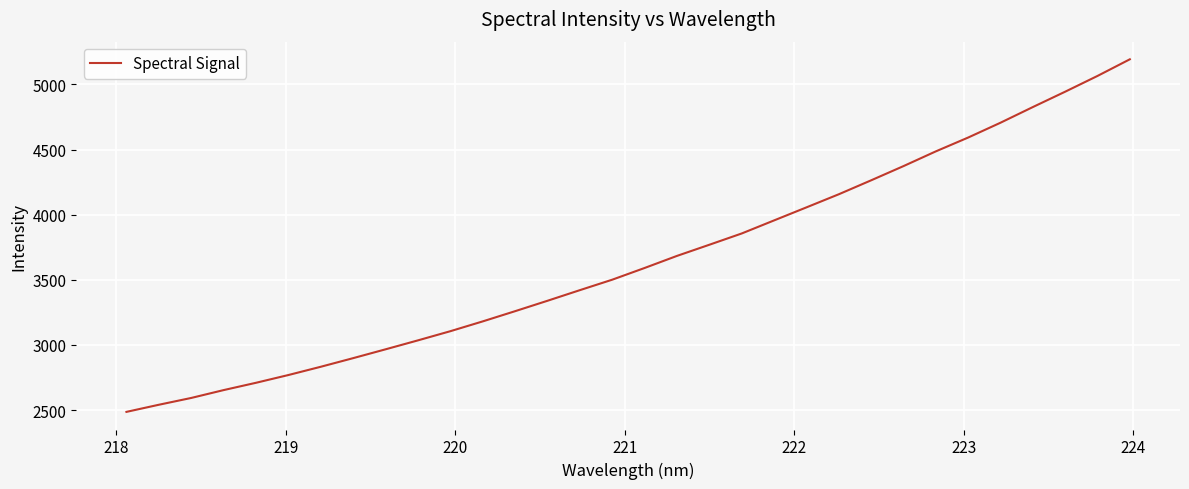

What is the maximum value shown in the chart?

5192.6